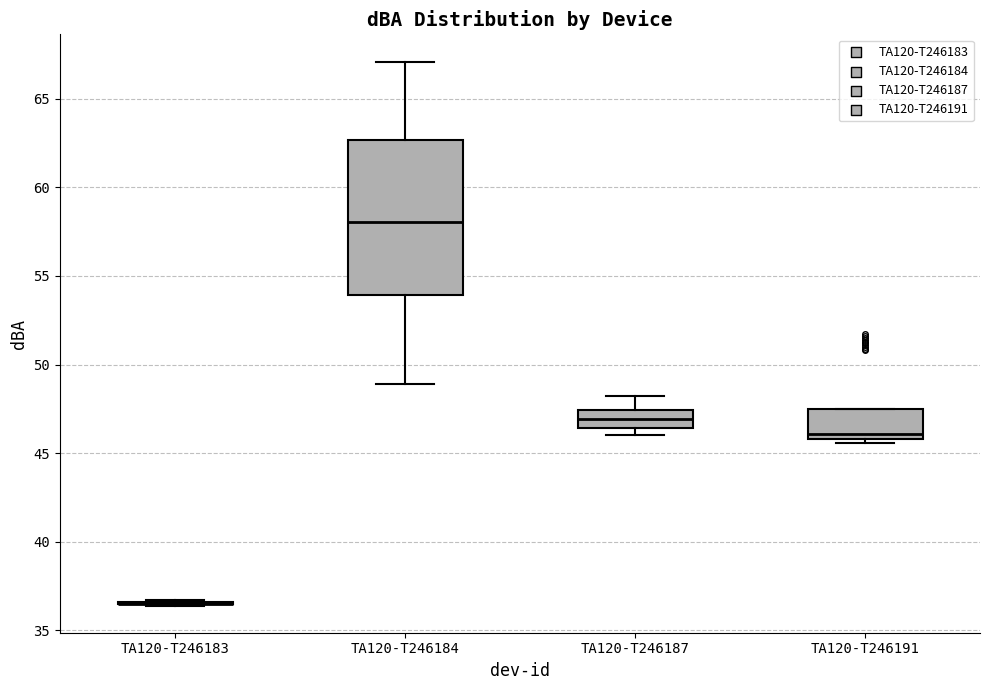

Reading left to right, read every box against the y-axis: the position of its median line, the range the box covers, and the ends of its whiskers. The values are not printed on the chart, so give them approximately, as read against the axis.

TA120-T246183: box collapsed to a line at 36.5, whiskers 36.5 to 36.5
TA120-T246184: median 58.0, box 54.0 to 62.5, whiskers 49.0 to 67.0
TA120-T246187: median 47.0, box 46.5 to 47.5, whiskers 46.0 to 48.0
TA120-T246191: median 46.0 (just above the box's lower edge), box 46.0 to 47.5, whiskers 45.5 to 47.5